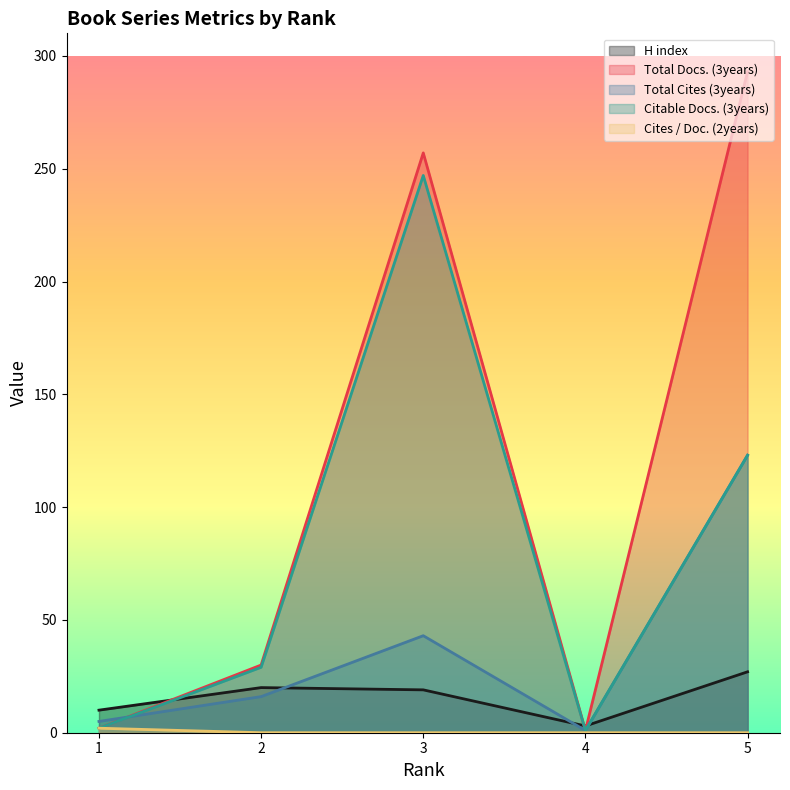

The value of Total Cites (3years) at 4 is 1. True or false?

True